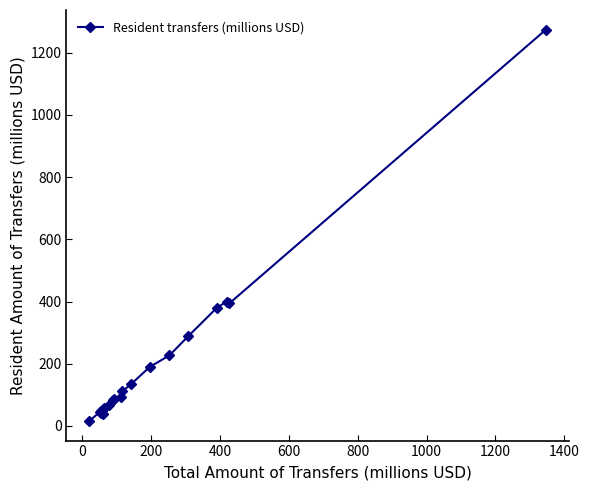

True or false: there are more than 0 points higher than both neighbors.

True